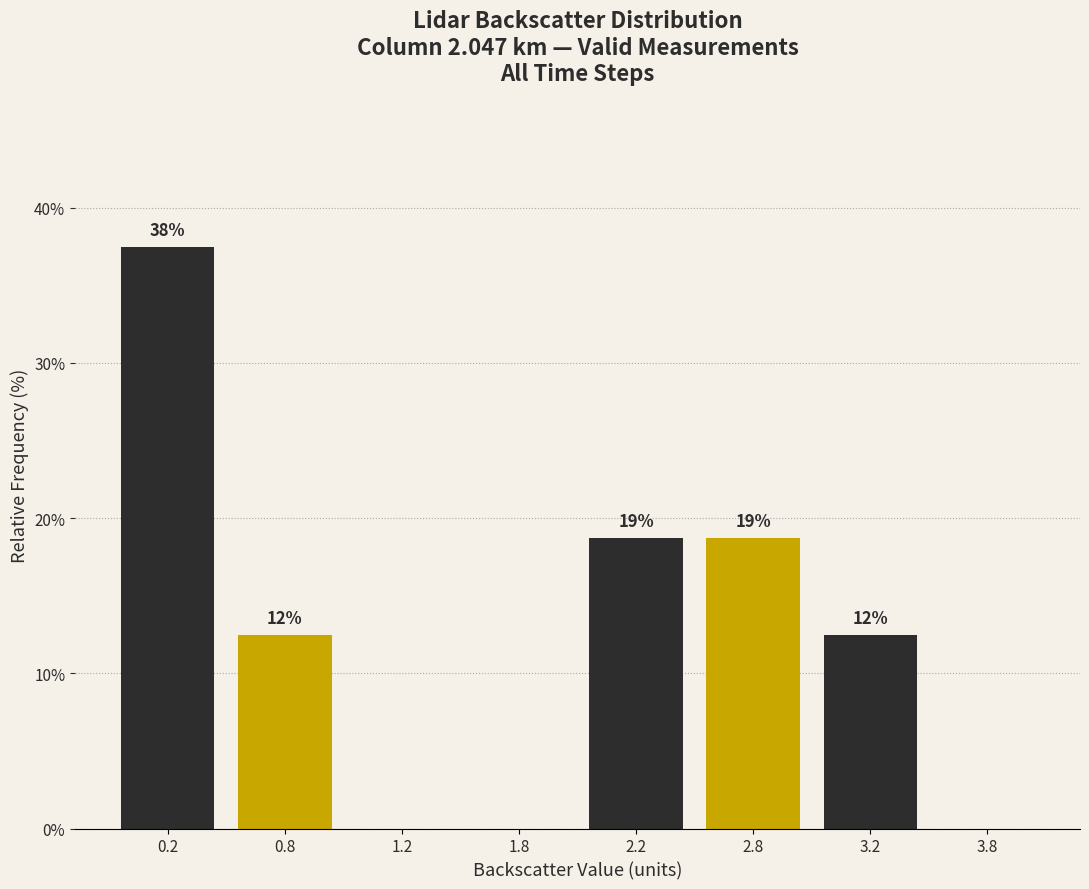

Are the bars horizontal?

No